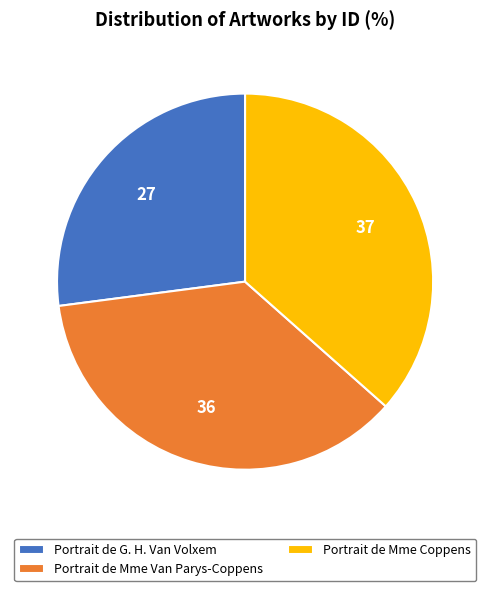

How many segments does this pie chart have?

3